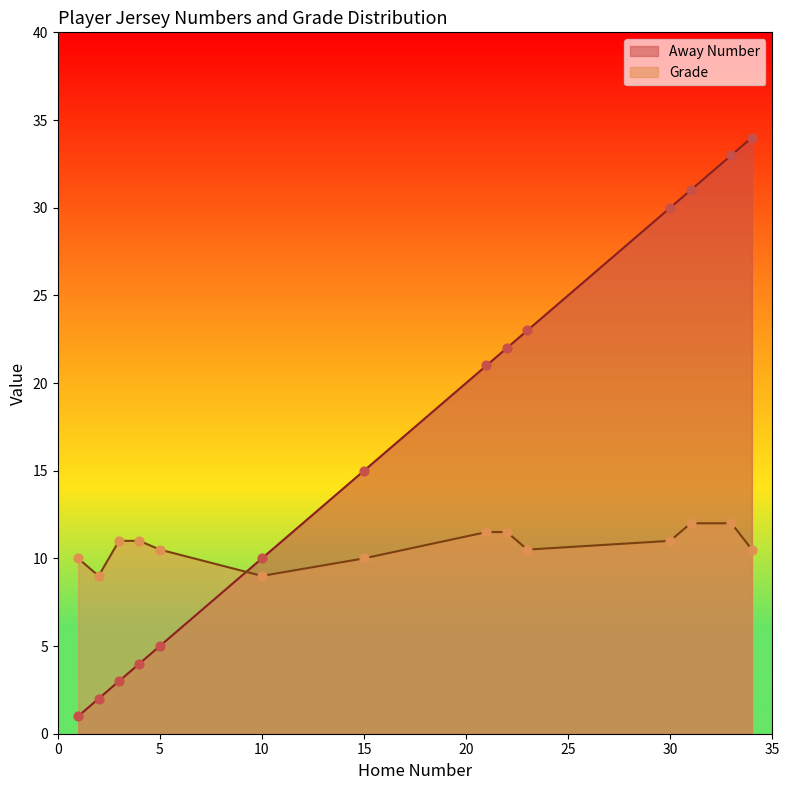

Which series reaches the maximum Y coordinate?

Away Number